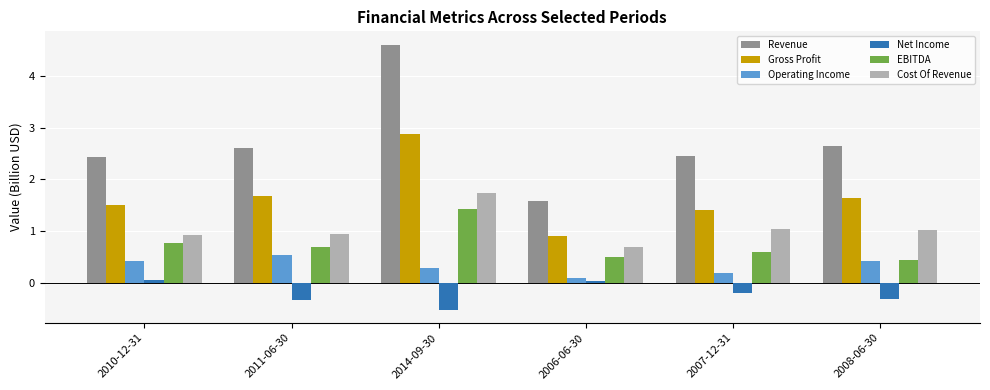

What is the maximum value shown in the chart?

4.6